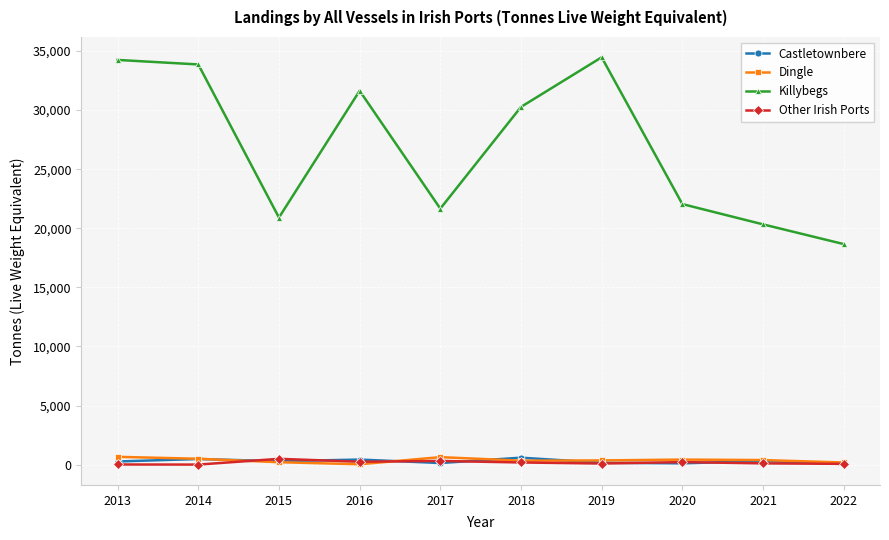

Between 2016 and 2019, which series saw the biggest shift?

Killybegs